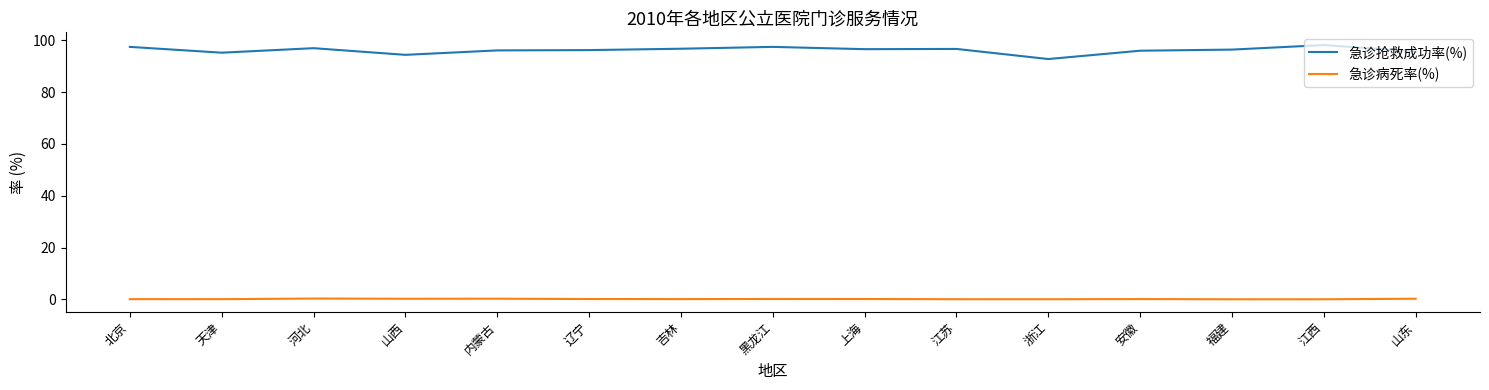

True or false: 急诊抢救成功率(%) and 急诊病死率(%) cross at least once.

False